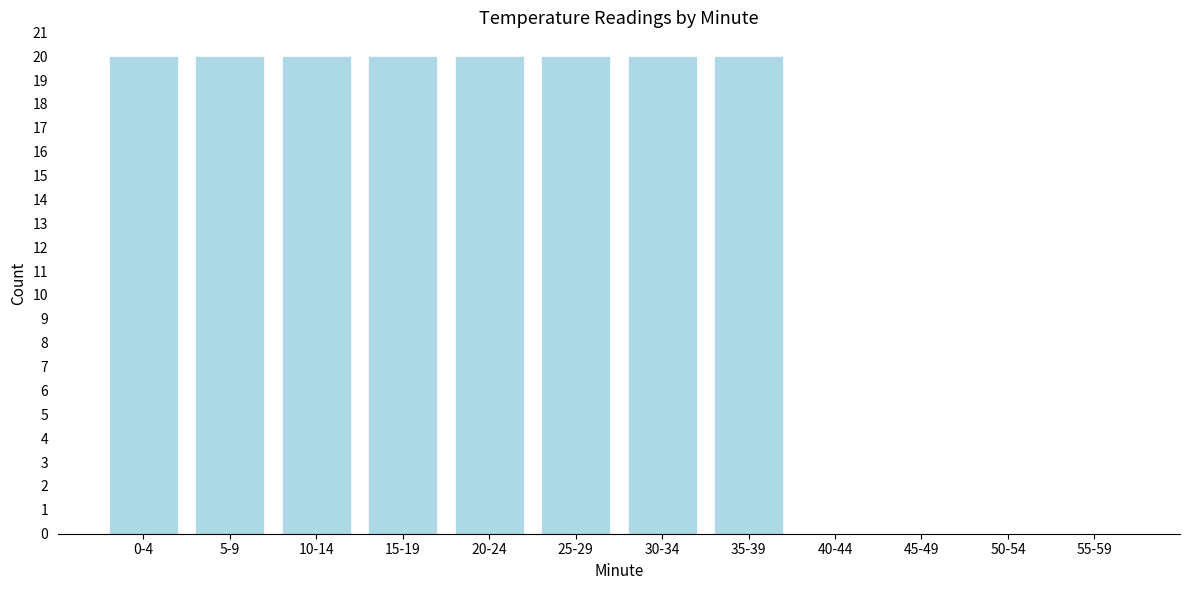

Reading left to right, list all the values displayed in this chart.

0-4=20	5-9=20	10-14=20	15-19=20	20-24=20	25-29=20	30-34=20	35-39=20	40-44=0	45-49=0	50-54=0	55-59=0